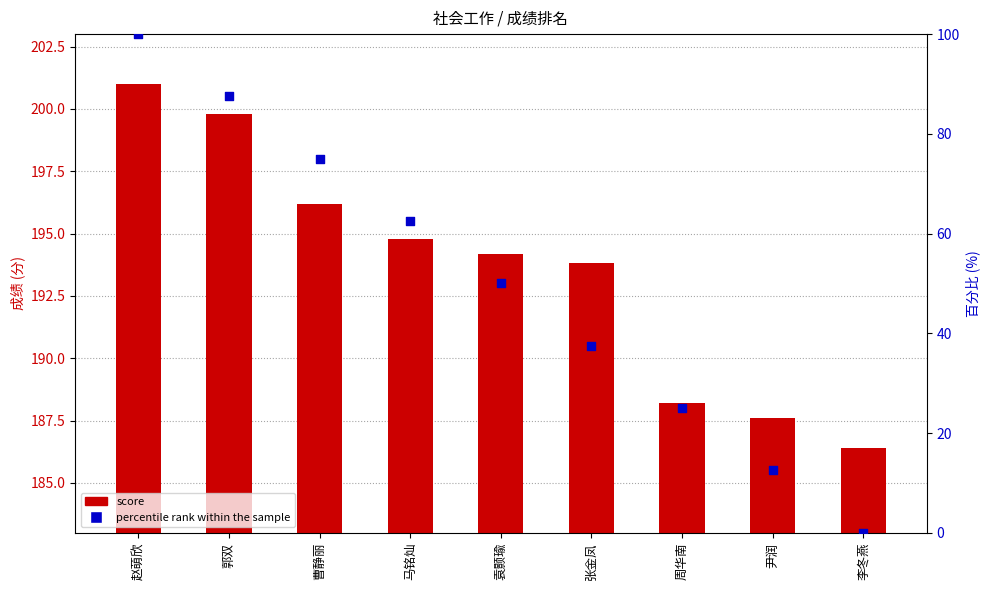

At how many categories does at least one series exceed 21?

9